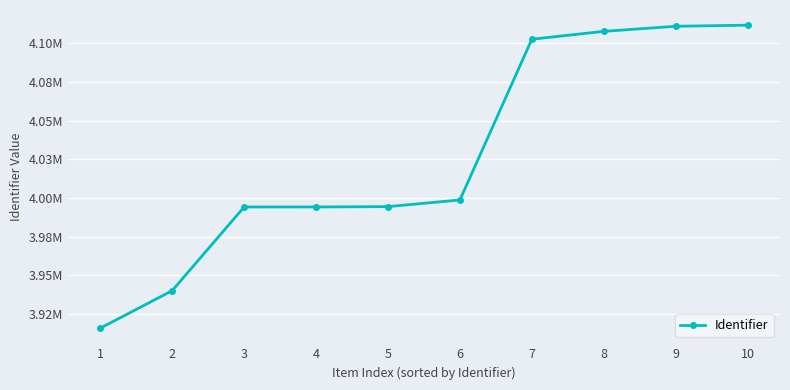

List the labels in order of value, smallest first.

1, 2, 3, 4, 5, 6, 7, 8, 9, 10